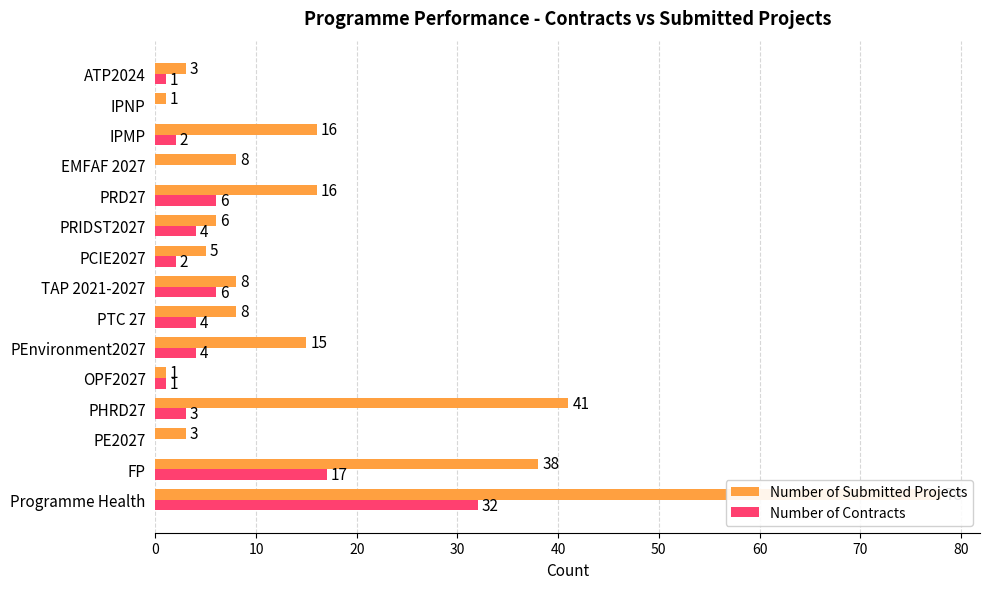

Are the bars grouped side by side (vs. stacked)?

Yes